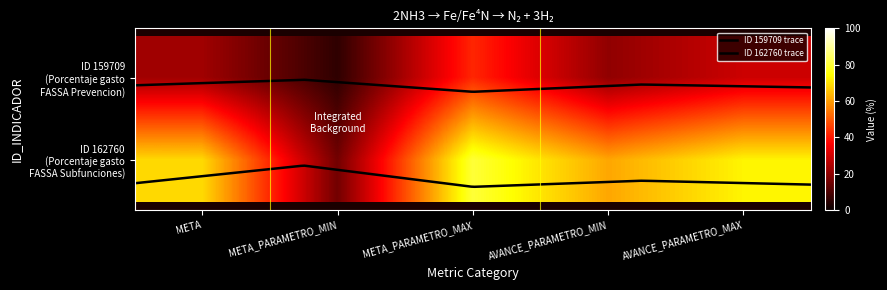

What is the total value across all series at META_PARAMETRO_MAX?

122.2